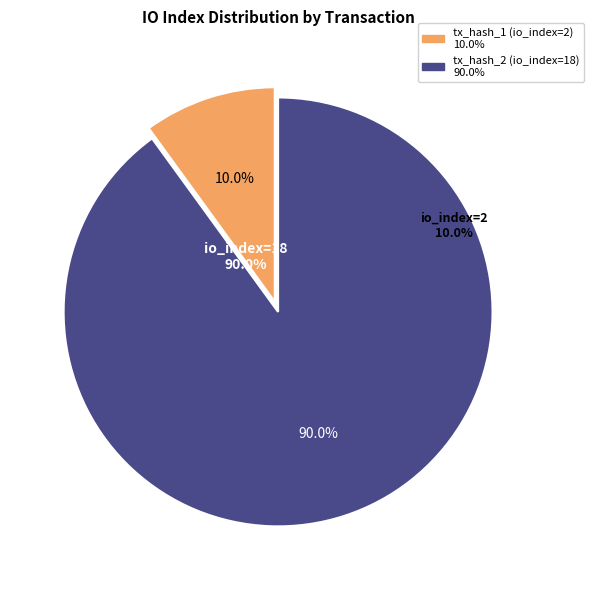

What percentage is NOT represented by tx_hash_2 (io_index=18)?

10.0%